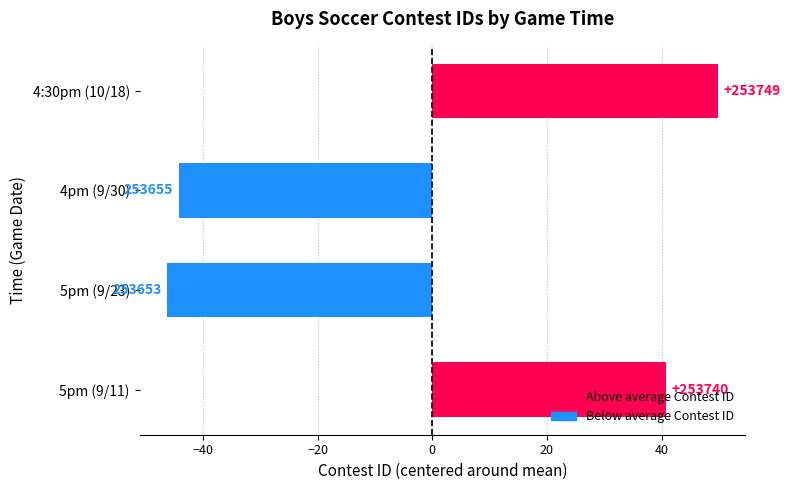

Does the chart contain any negative values?

Yes